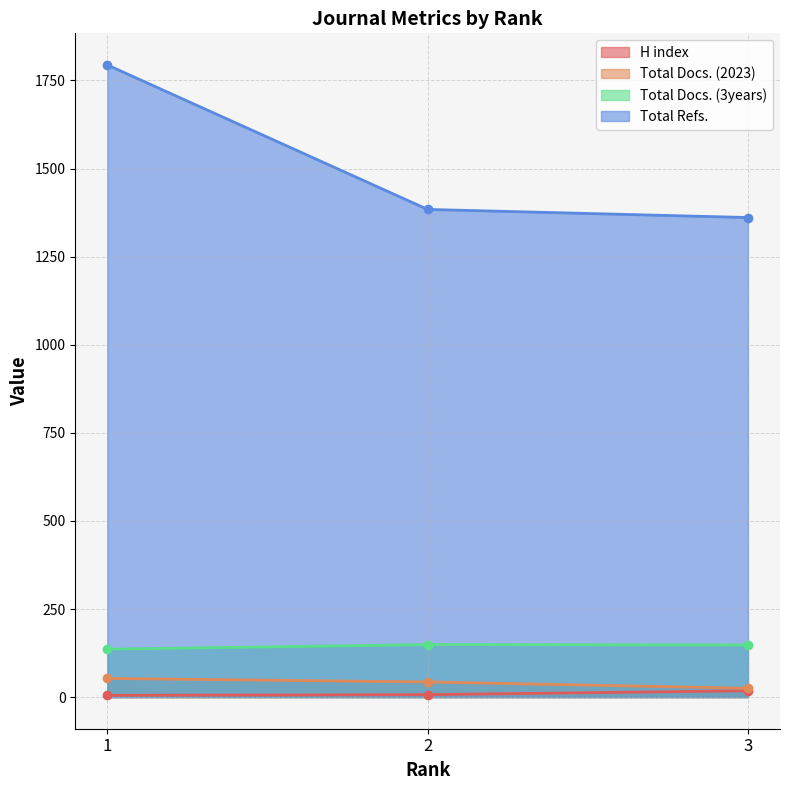

How many lines are shown in the chart?

4